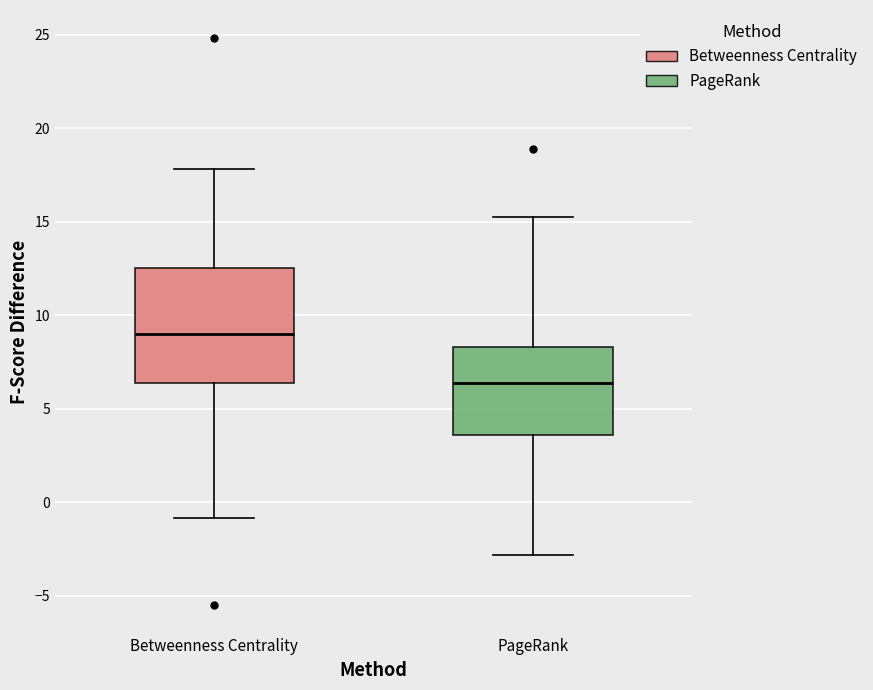

Where is the lower edge of the box for Betweenness Centrality on the y-axis? The values are not printed on the chart, so give them approximately, as read against the axis.

6.5